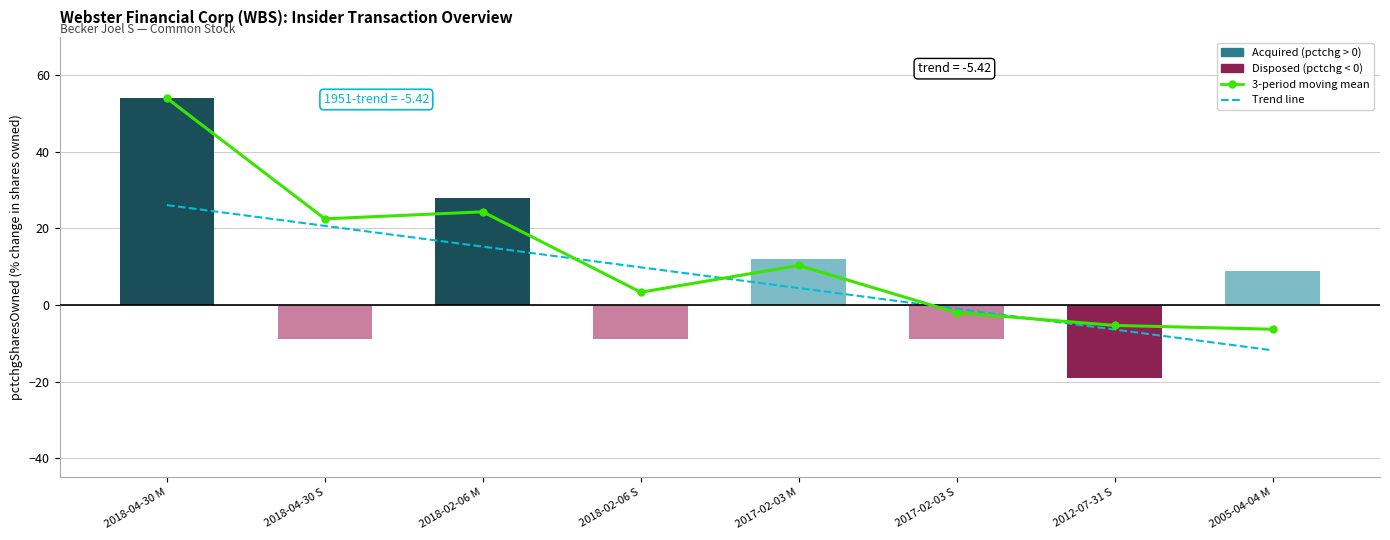

The Trend line series shows 17.7 at 2018-02-06 S. True or false?

False